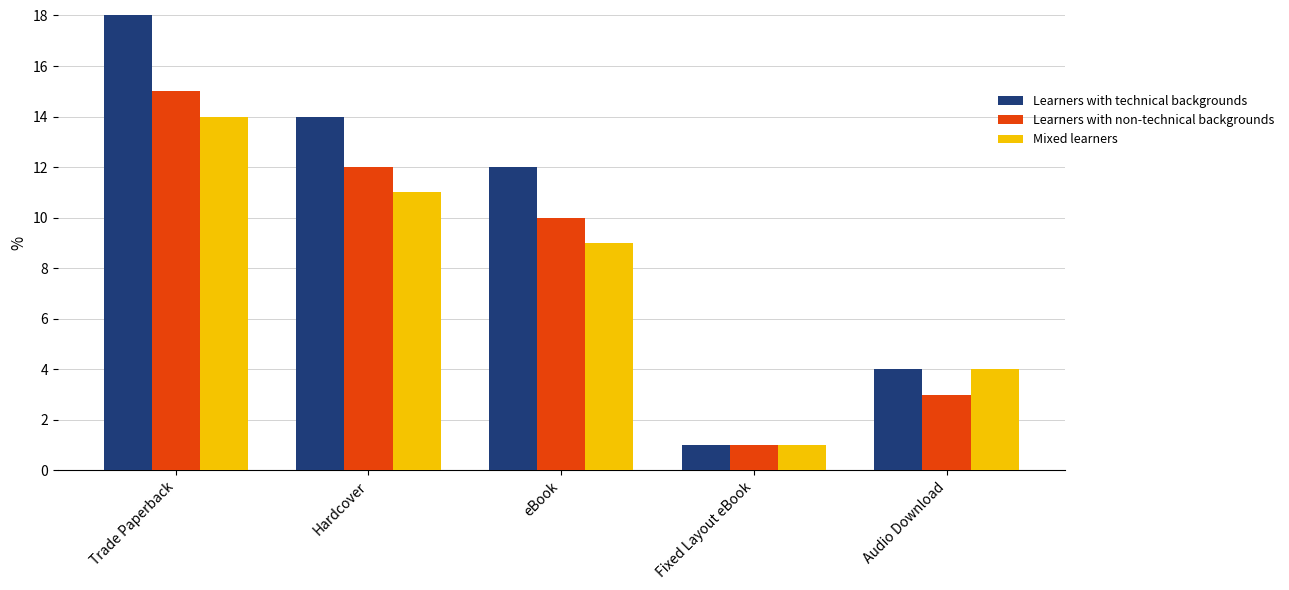

Reading right to left, transcribe all the data shown in this chart.

Learners with technical backgrounds: 4	1	12	14	18
Learners with non-technical backgrounds: 3	1	10	12	15
Mixed learners: 4	1	9	11	14